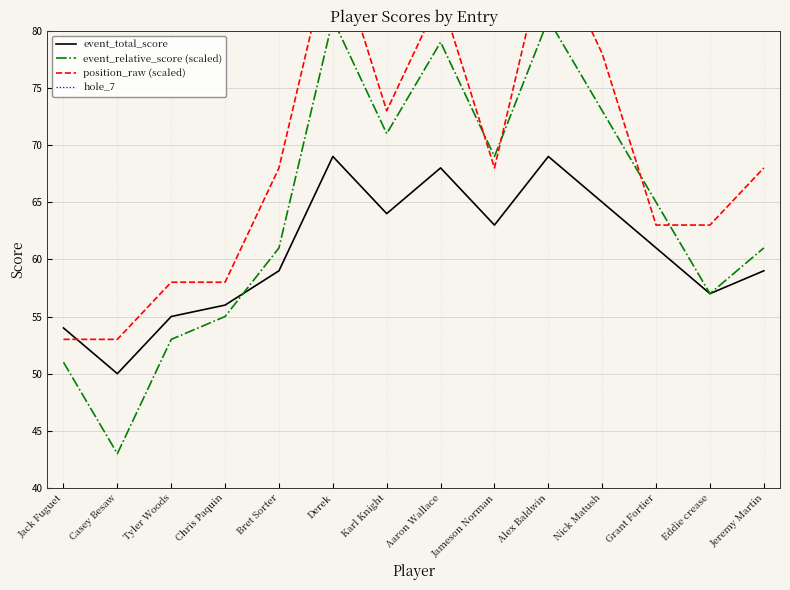

How many data points in event_total_score are above 61?

6